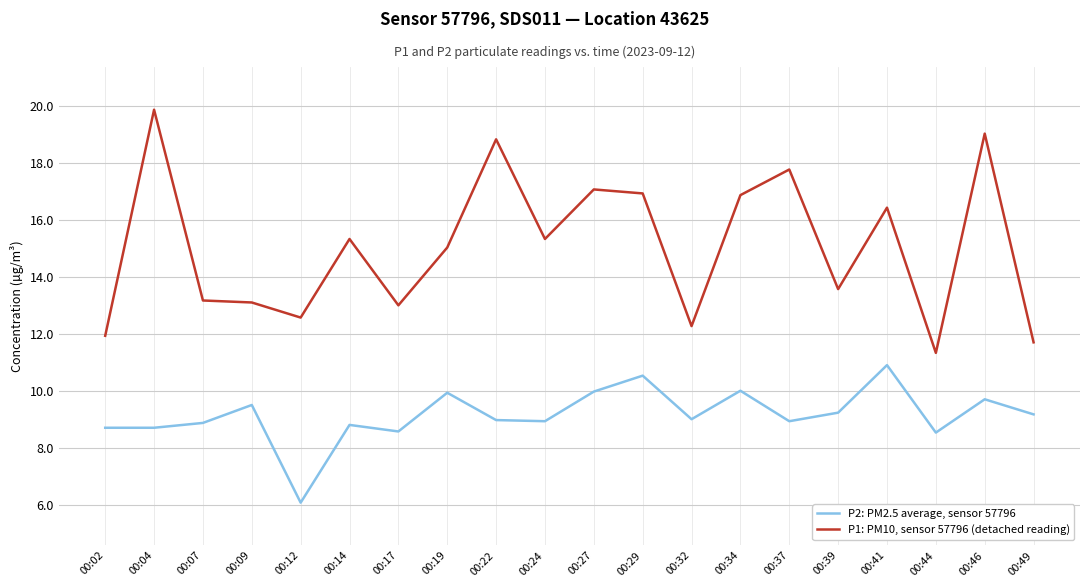

True or false: P2: PM2.5 average, sensor 57796 and P1: PM10, sensor 57796 (detached reading) intersect in this chart.

False